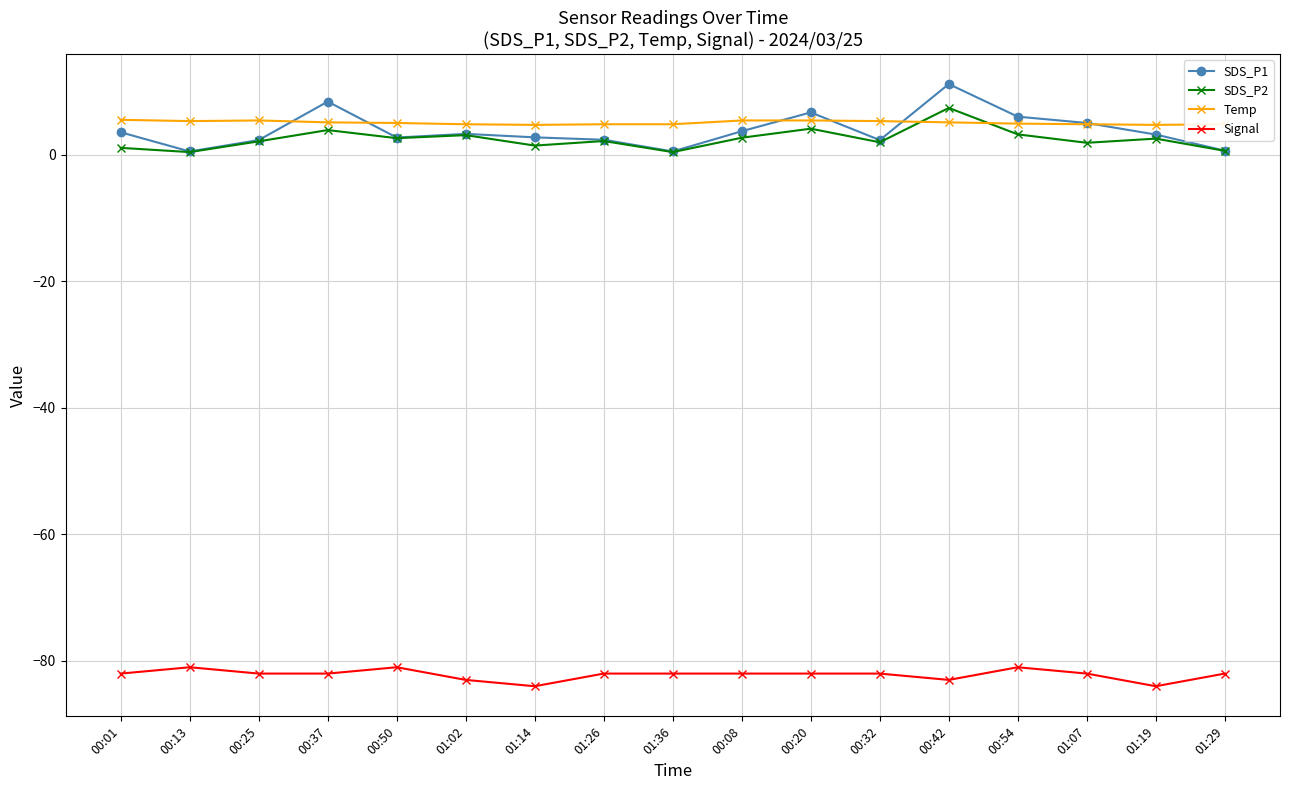

What position from the right is 00:54?

4